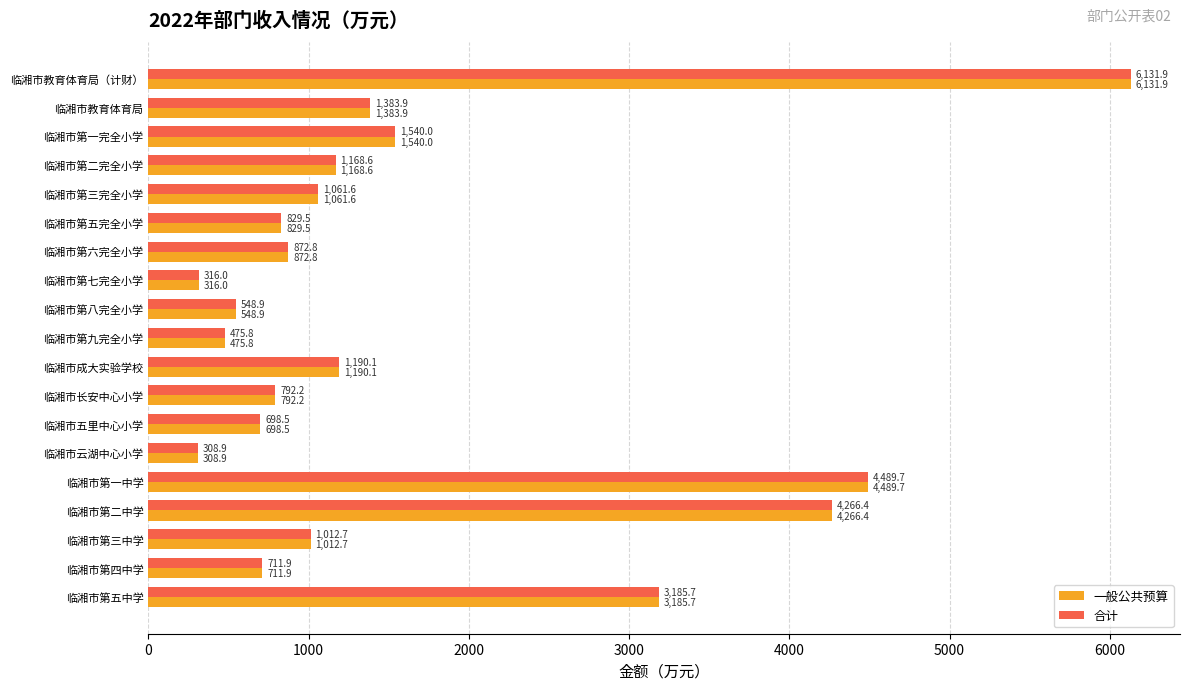

What are all the series names shown in the legend?

一般公共预算, 合计